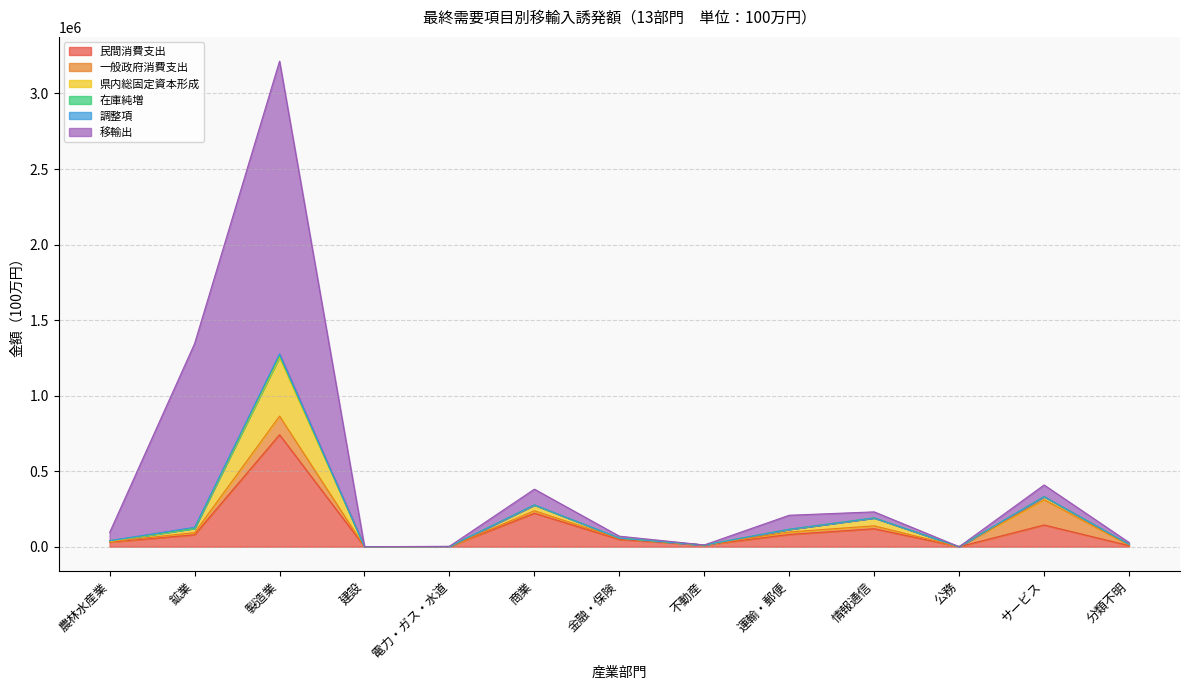

Is it true that 在庫純増 equals -35.6 at 情報通信?

False